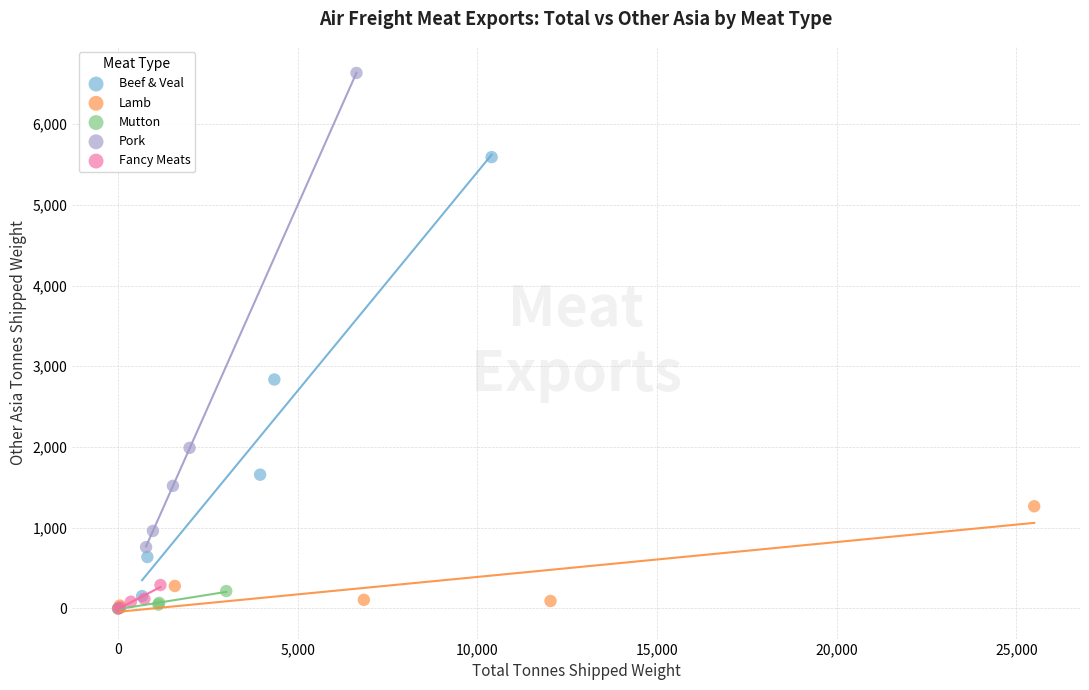

Which series contains the highest Y value?

Pork